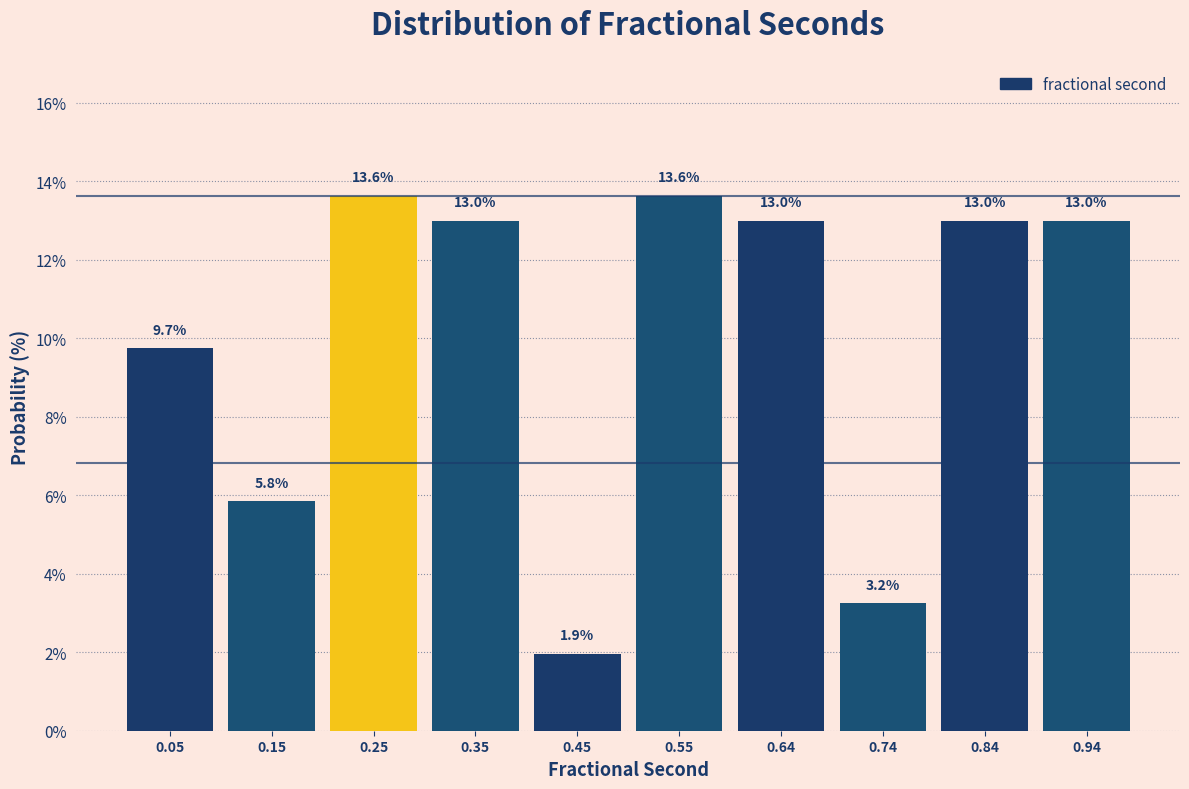

Reading left to right, transcribe this chart: for each bar, give the range it covers on the x-axis and its height. The bar edges are not printed on the chart, so give them approximately, as read against the axis.

0.00 to 0.10: 9.7
0.10 to 0.20: 5.8
0.20 to 0.30: 13.6
0.30 to 0.40: 13.0
0.40 to 0.50: 1.9
0.50 to 0.60: 13.6
0.60 to 0.69: 13.0
0.69 to 0.79: 3.2
0.79 to 0.89: 13.0
0.89 to 0.99: 13.0